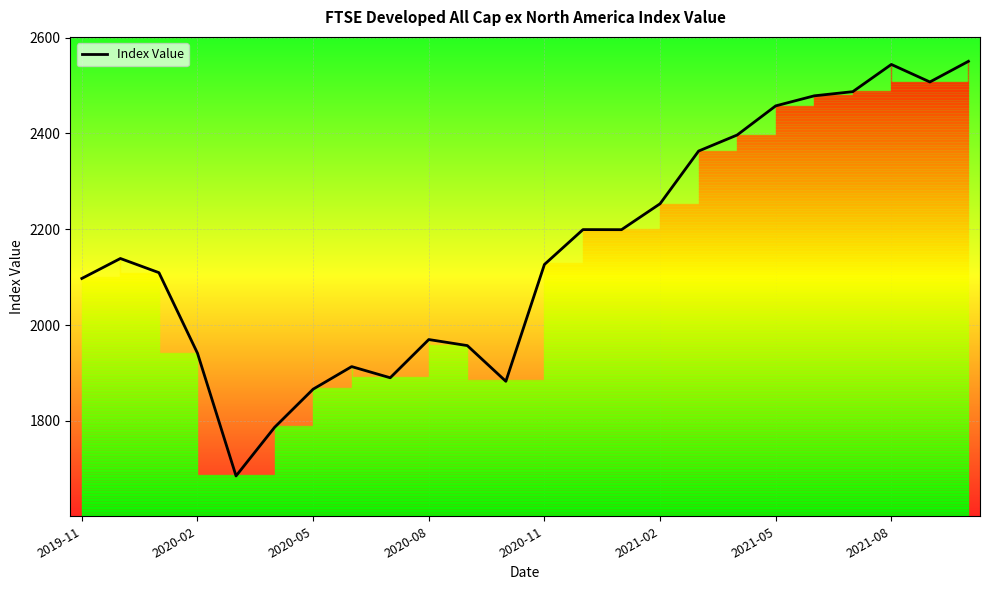

What is the sum of the values at 2020-08 and 10?

3898.2